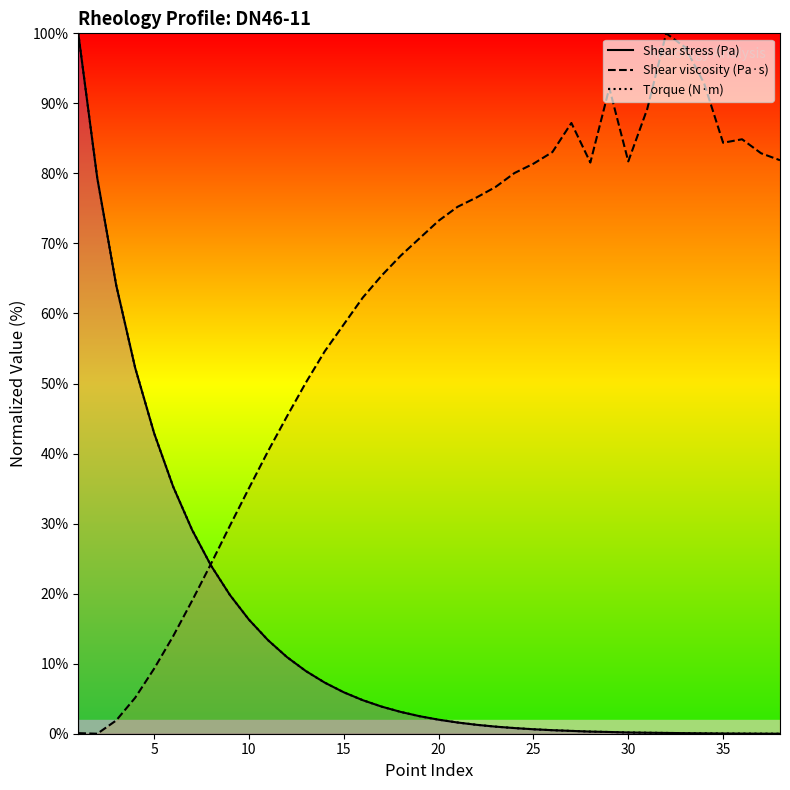

Is it true that Torque (N·m) equals 16.3 at 10?

True